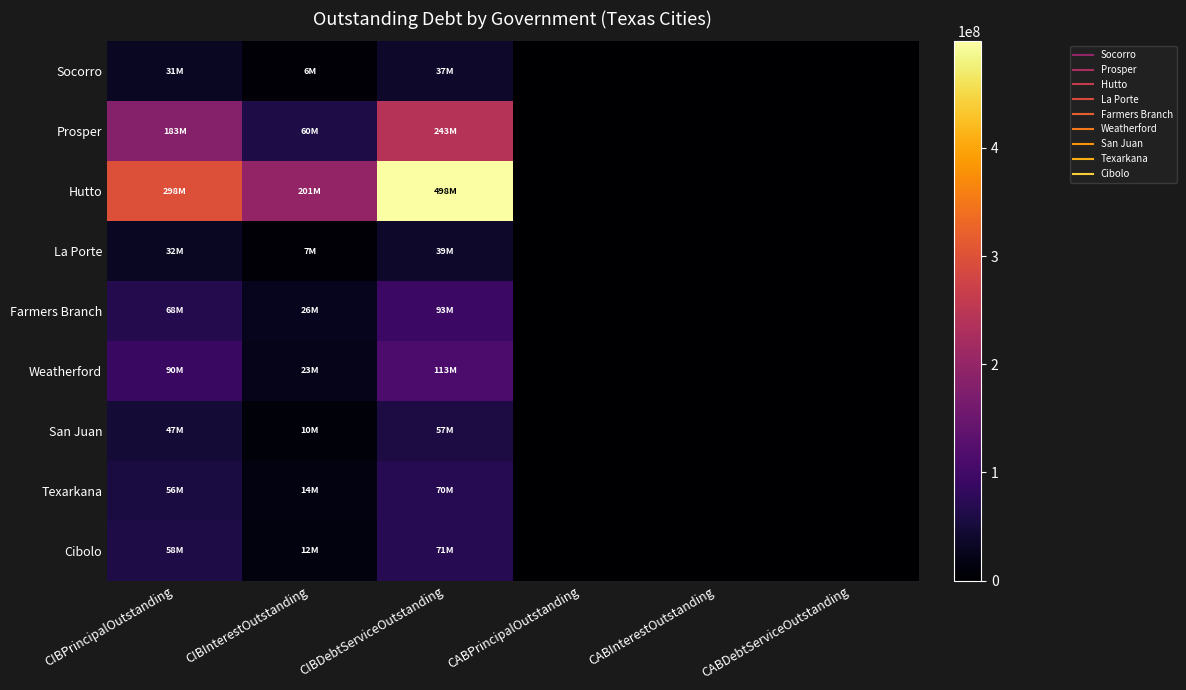

How many distinct data groups are displayed?

9